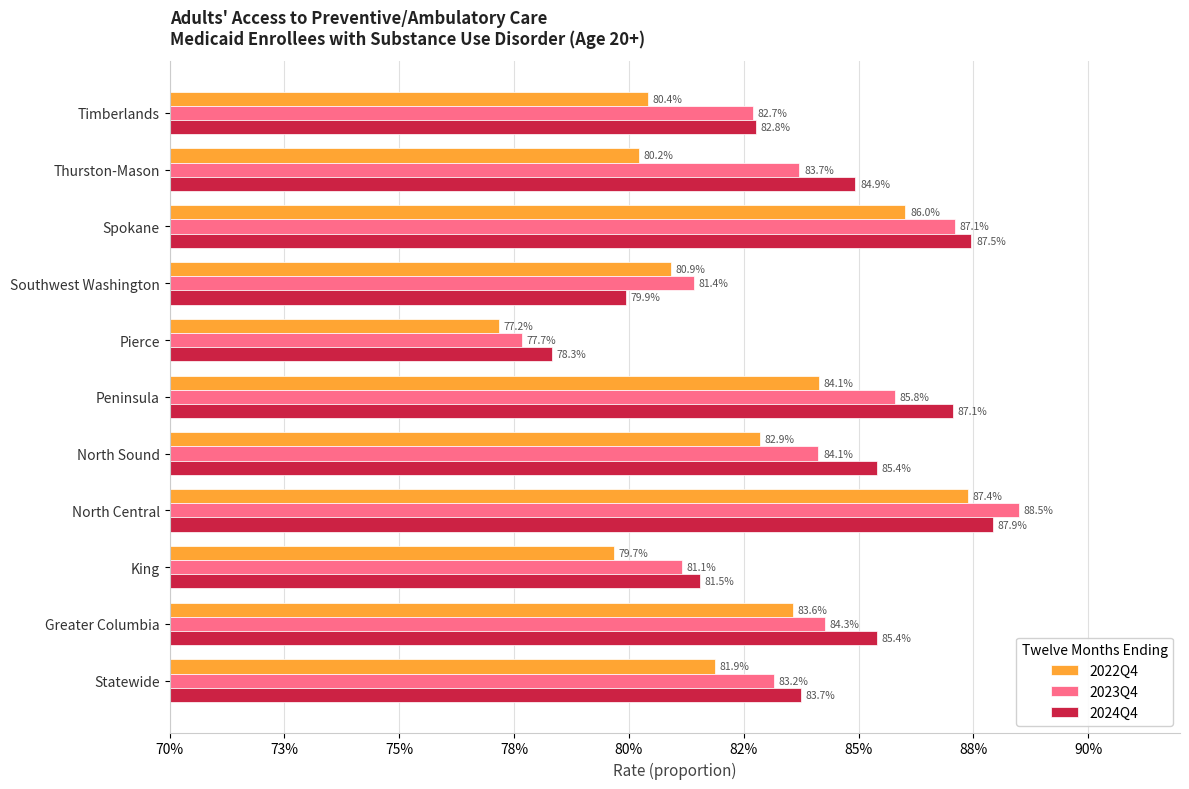

What are all the series names shown in the legend?

2022Q4, 2023Q4, 2024Q4